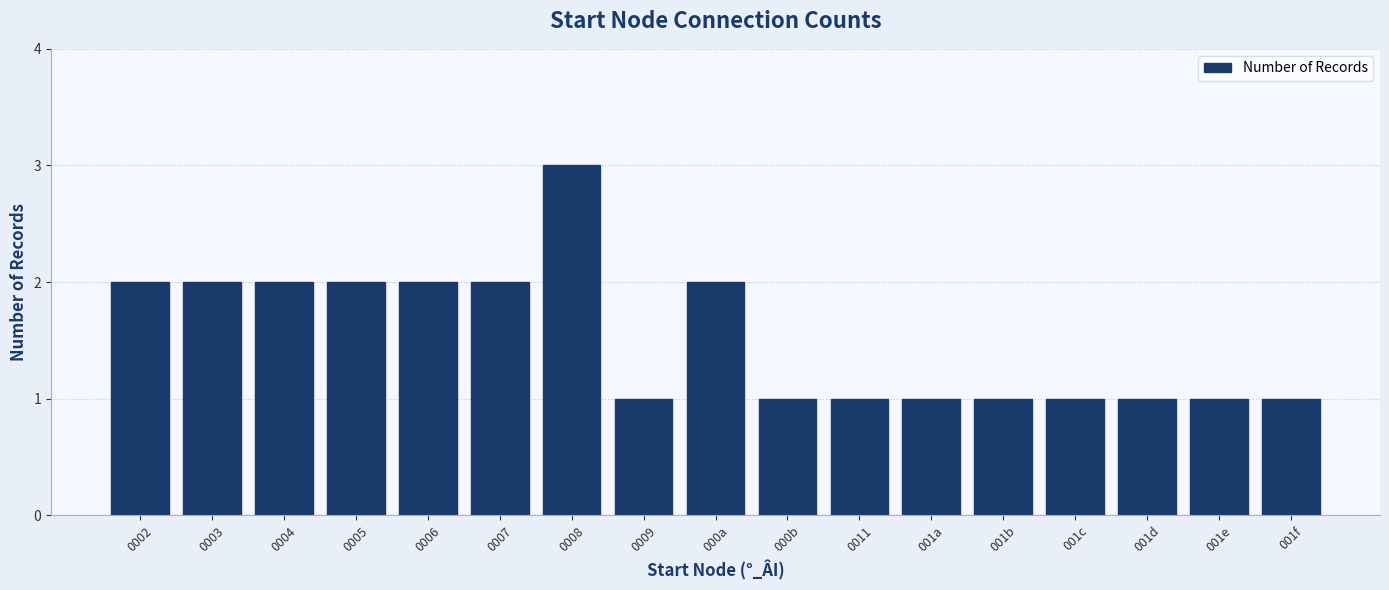

What is the maximum value shown in the chart?

3